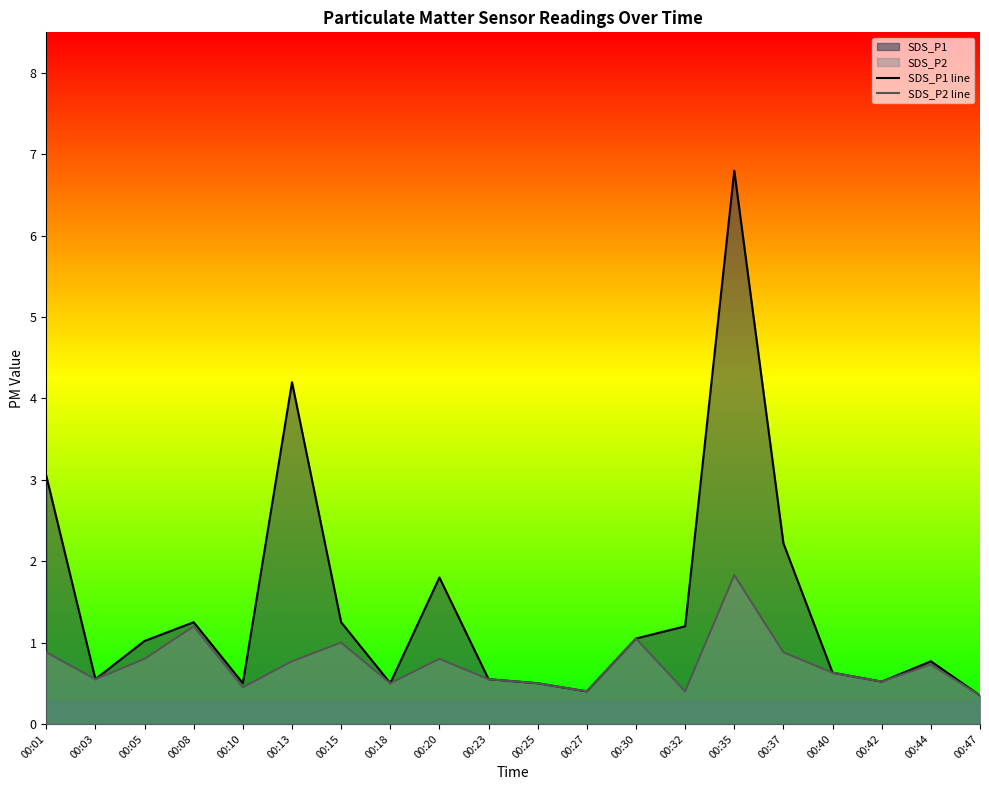

Which category has the highest value in the SDS_P2 line series?

00:35